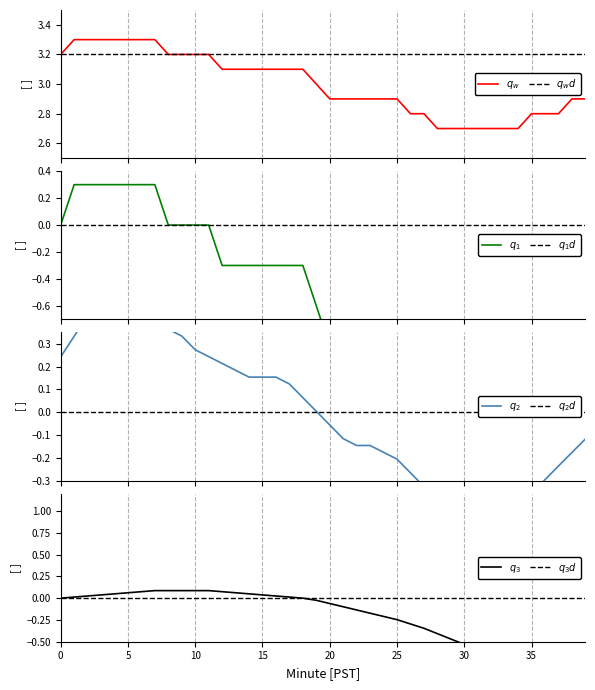

Reading right to left, transcribe all the data shown in this chart.

2.9	2.9	2.8	2.8	2.8	2.7	2.7	2.7	2.7	2.7	2.7	2.7	2.8	2.8	2.9	2.9	2.9	2.9	2.9	2.9	3.0	3.1	3.1	3.1	3.1	3.1	3.1	3.1	3.2	3.2	3.2	3.2	3.3	3.3	3.3	3.3	3.3	3.3	3.3	3.2